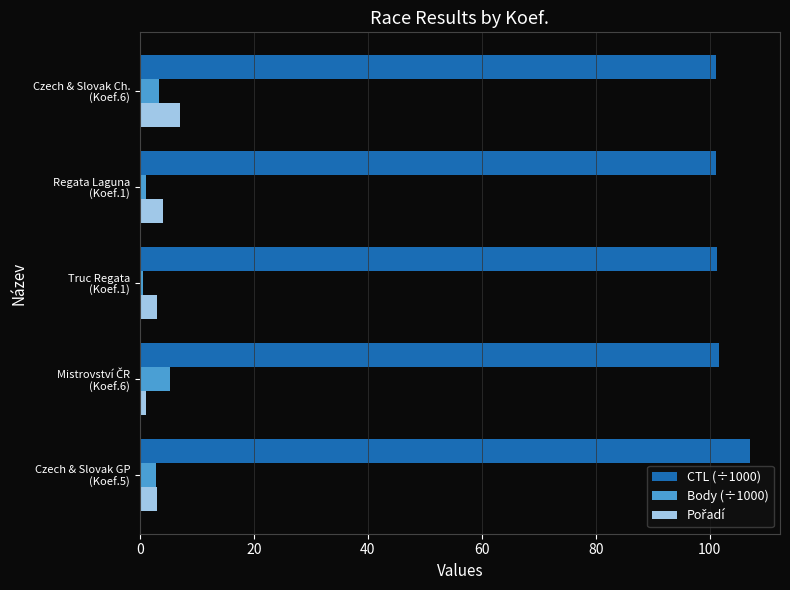

What is the maximum value for CTL (÷1000)?

107.0